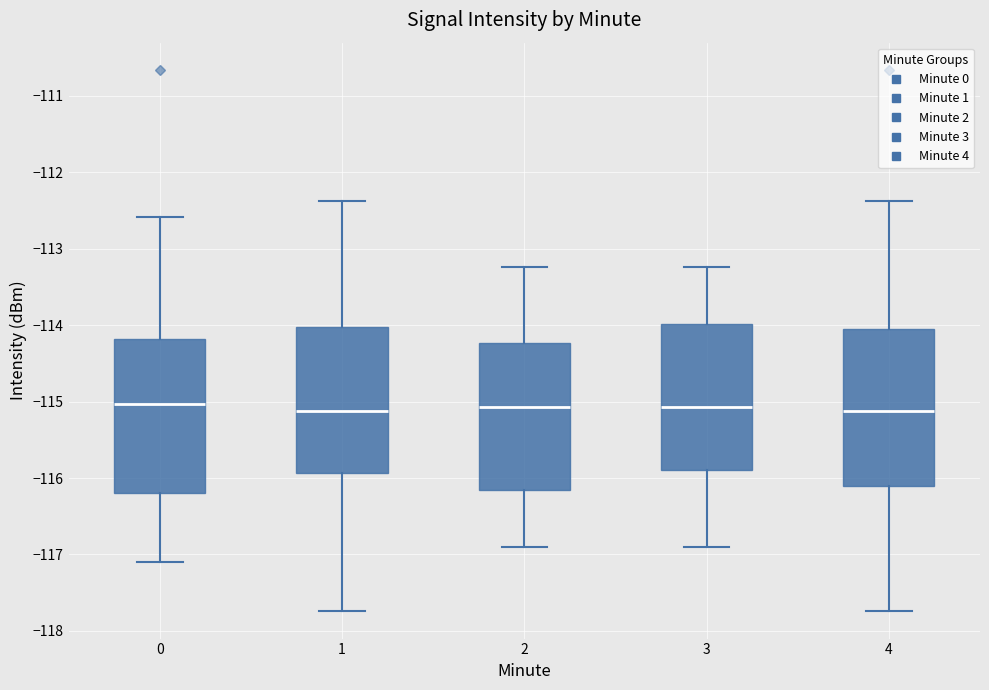

Reading left to right, transcribe this box plot: for each box, give where its median line is, the range the box spans, and where its two whiskers end, as read against the y-axis. The values are not printed on the chart, so give them approximately, as read against the axis.

0: median -115.0, box -116.2 to -114.2, whiskers -117.1 to -112.6
1: median -115.1, box -115.9 to -114.0, whiskers -117.7 to -112.4
2: median -115.1, box -116.2 to -114.2, whiskers -116.9 to -113.2
3: median -115.1, box -115.9 to -114.0, whiskers -116.9 to -113.2
4: median -115.1, box -116.1 to -114.0, whiskers -117.7 to -112.4